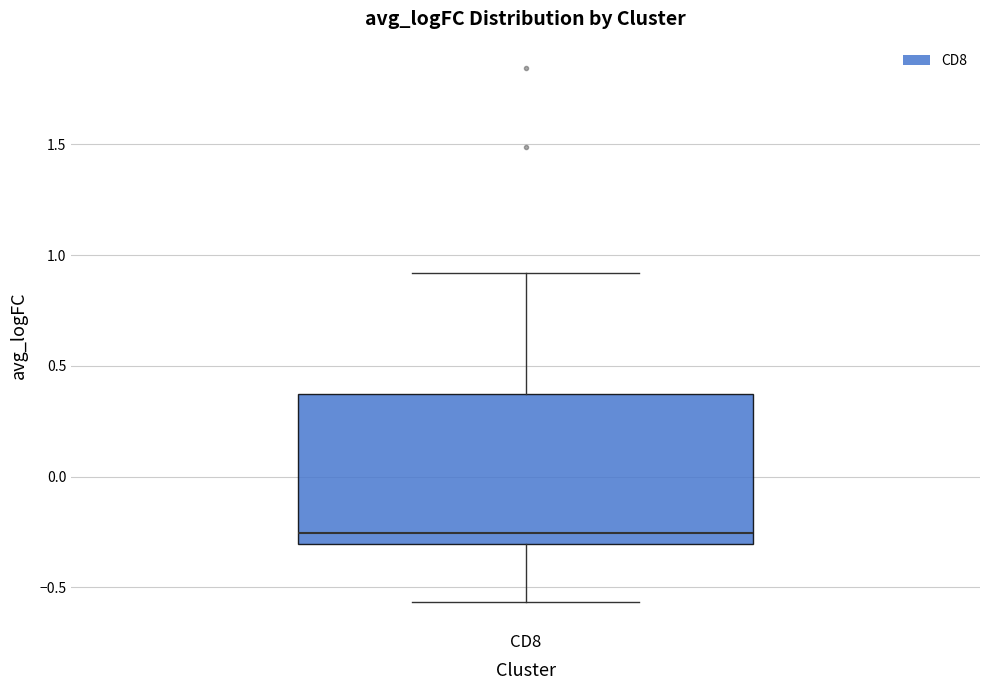

Transcribe this box plot: give where the median line is, the range the box spans, and where the two whiskers end, as read against the y-axis. The values are not printed on the chart, so give them approximately, as read against the axis.

median -0.25, box -0.30 to 0.35, whiskers -0.55 to 0.90